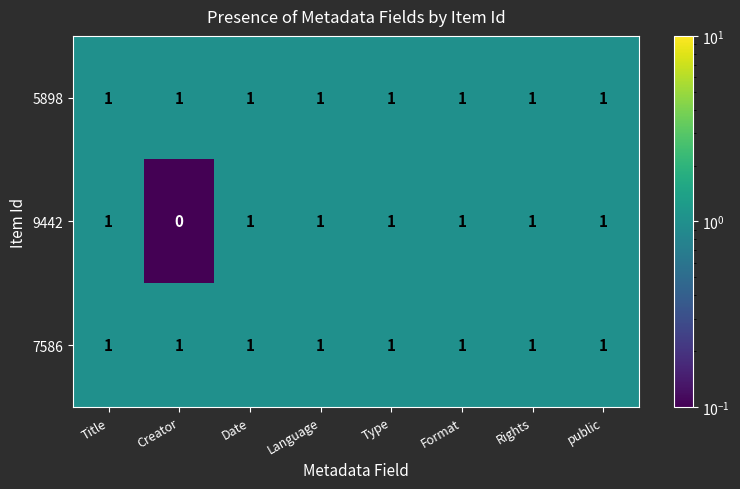

Reading left to right, extract all data points from this chart.

5898: Title=1	Creator=1	Date=1	Language=1	Type=1	Format=1	Rights=1	public=1
9442: Title=1	Creator=0	Date=1	Language=1	Type=1	Format=1	Rights=1	public=1
7586: Title=1	Creator=1	Date=1	Language=1	Type=1	Format=1	Rights=1	public=1